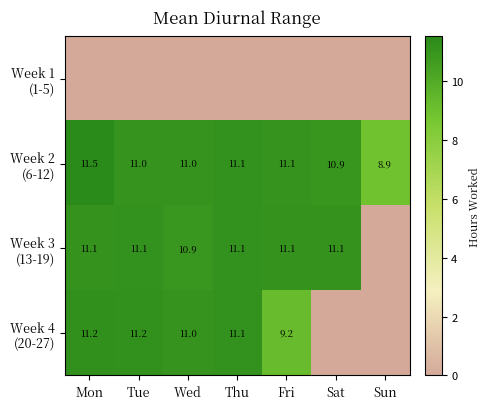

What is the difference between the highest and lowest values at Tue?

11.2